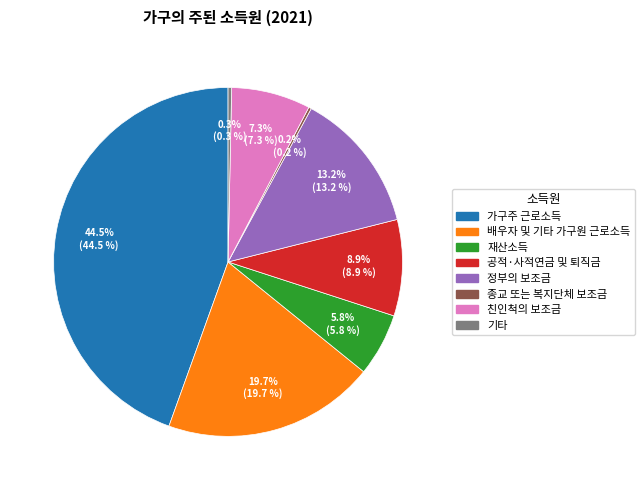

What percentage is the 정부의 보조금 slice, to the nearest percent?

13%